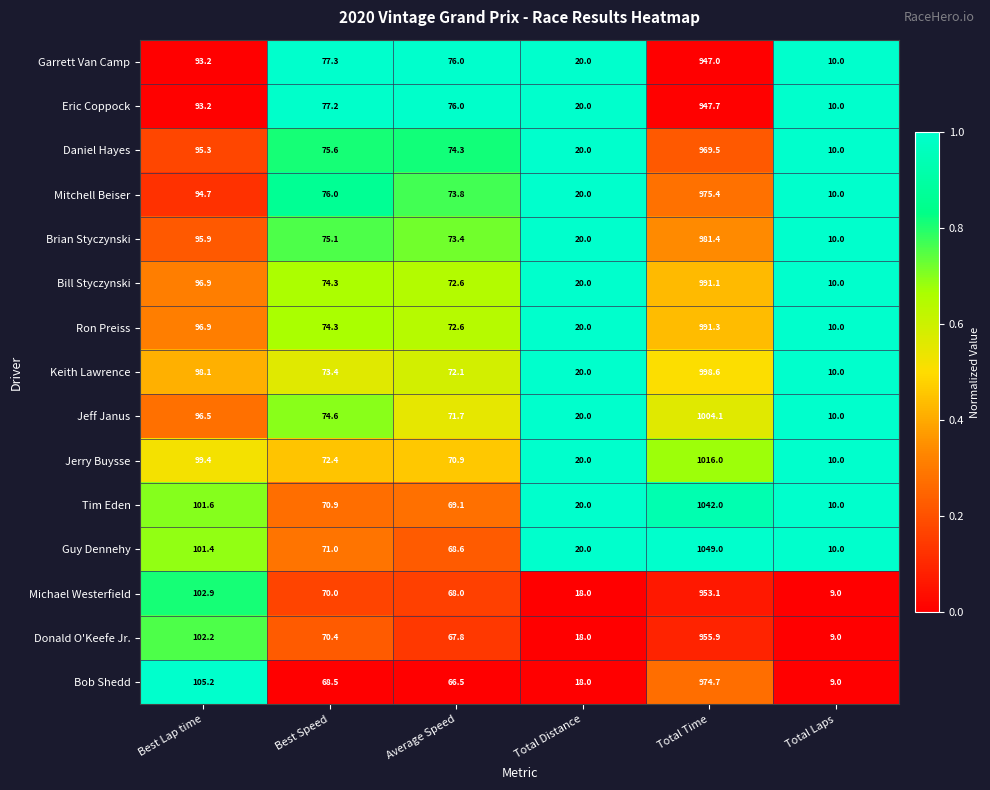

Which label corresponds to the smallest value in the chart?

Total Laps